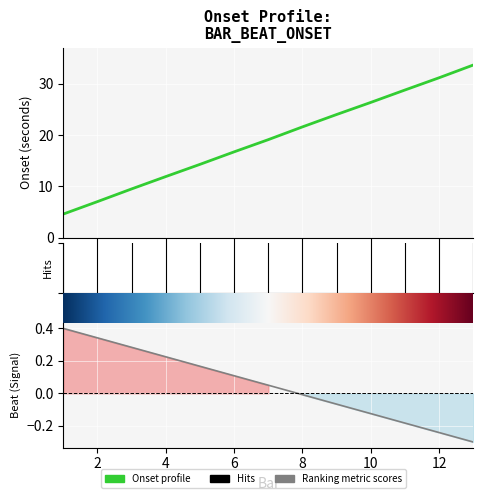

What is the difference between the maximum and minimum values?

29.0